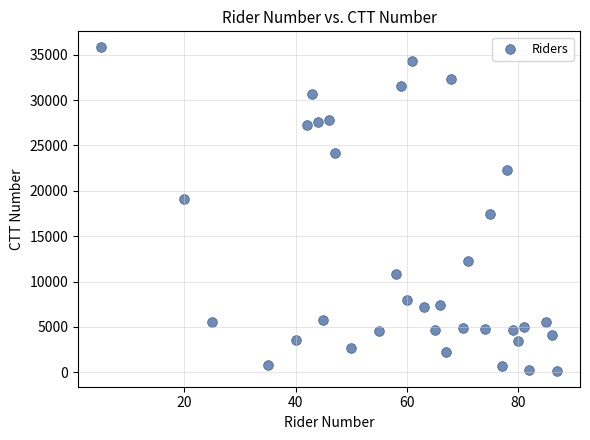

What Y value in the scatter plot is closest to 17999?

17452